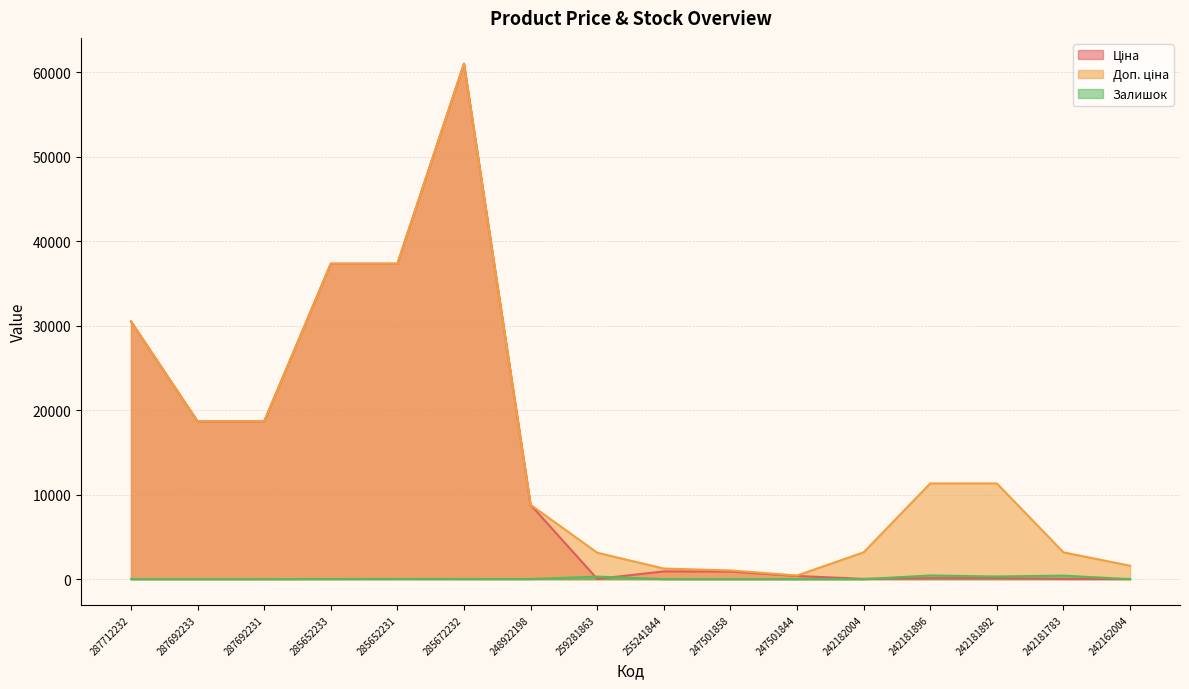

How many lines are shown in the chart?

3